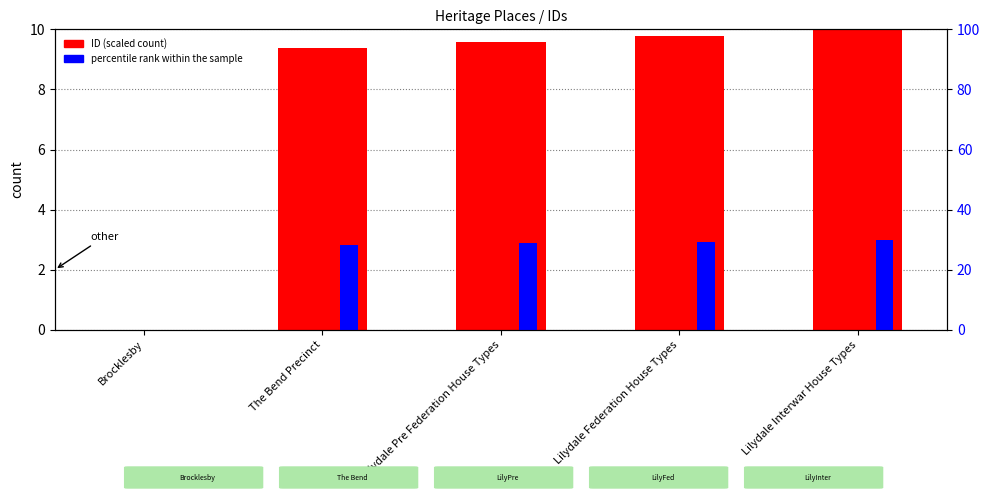

What is the difference between the second highest and minimum values in the percentile rank within the sample series?

29.4